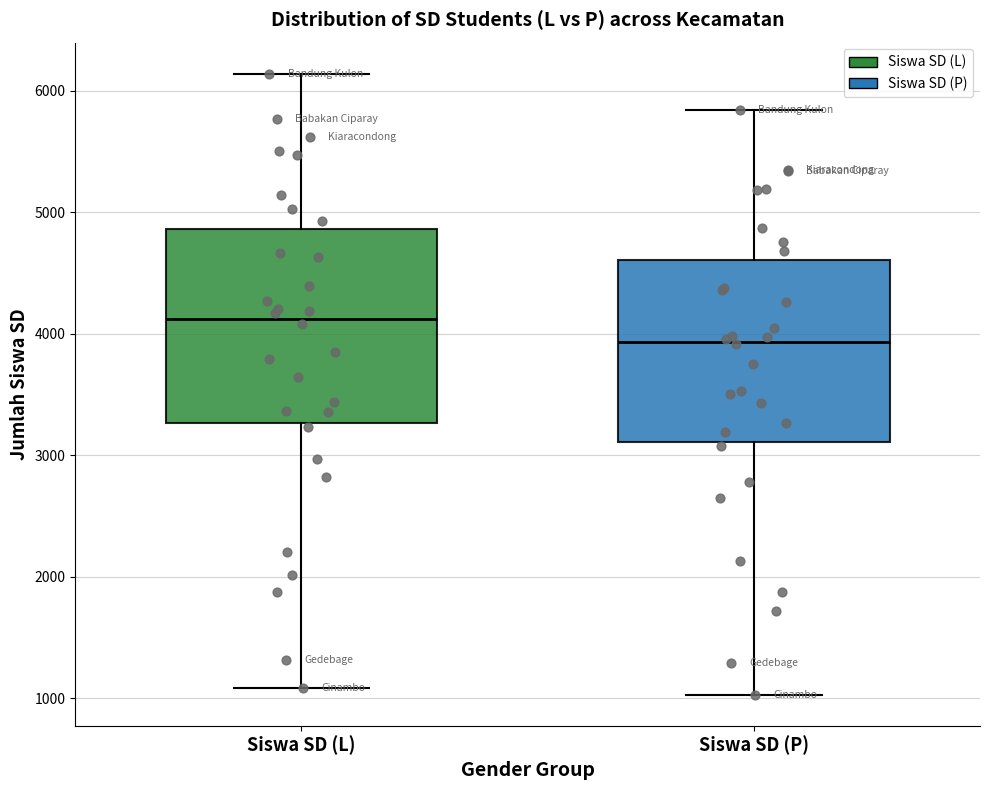

Reading left to right, read every box against the y-axis: the position of its median line, the range the box covers, and the ends of its whiskers. The values are not printed on the chart, so give them approximately, as read against the axis.

Siswa SD (L): median 4100, box 3300 to 4900, whiskers 1100 to 6100
Siswa SD (P): median 3900, box 3100 to 4600, whiskers 1000 to 5800